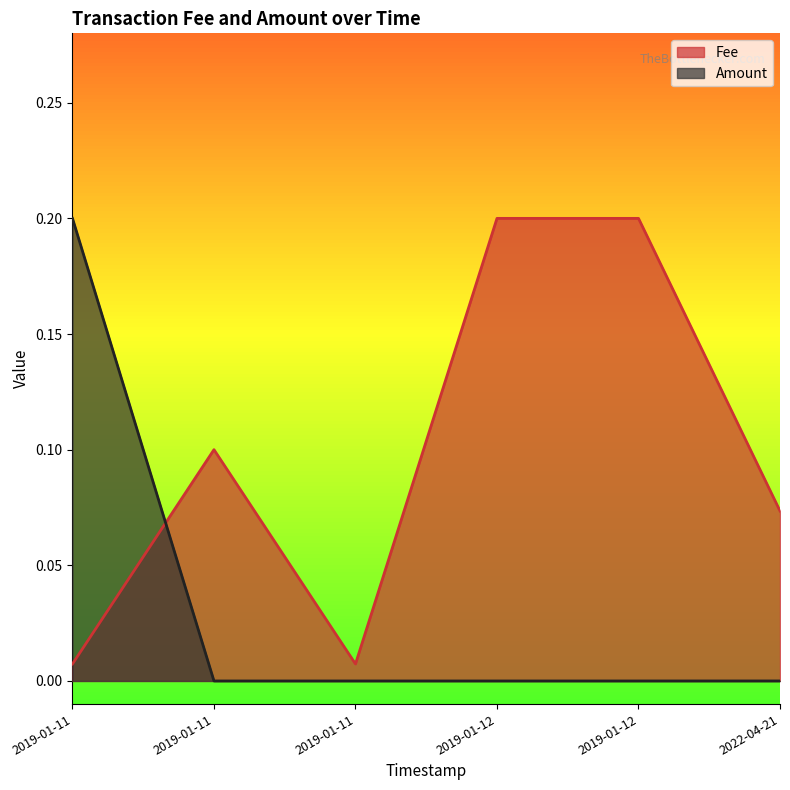

What is the difference between the maximum and minimum values in the Amount series?

0.2